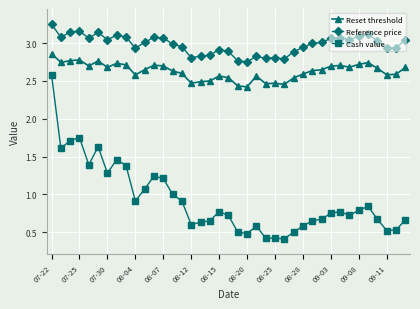

List the series in order of their overall mean, highest first.

Reference price, Reset threshold, Cash value